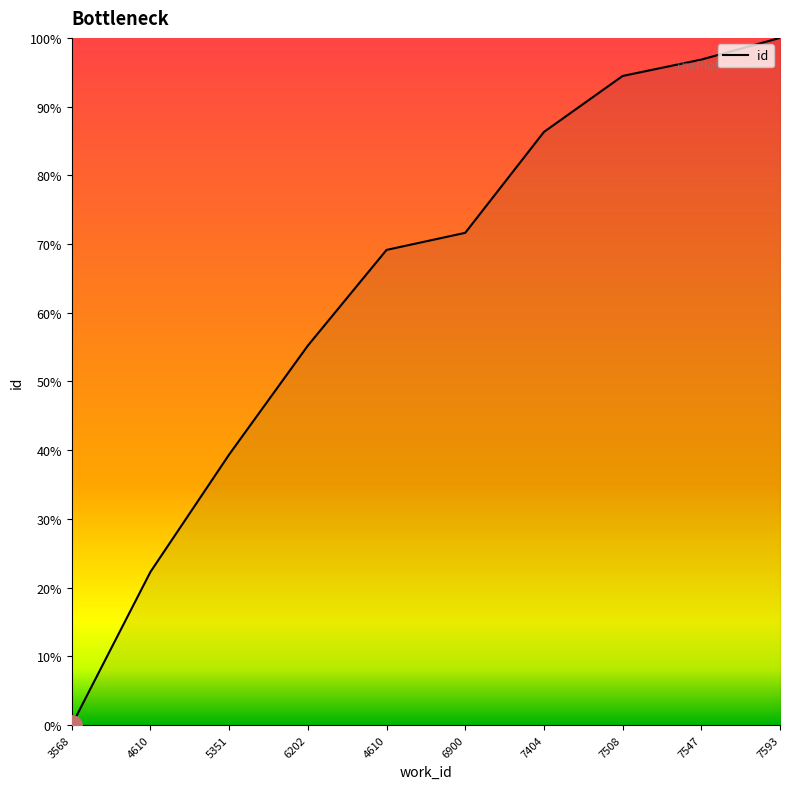

What is the label of the 3rd point from the right?

7508